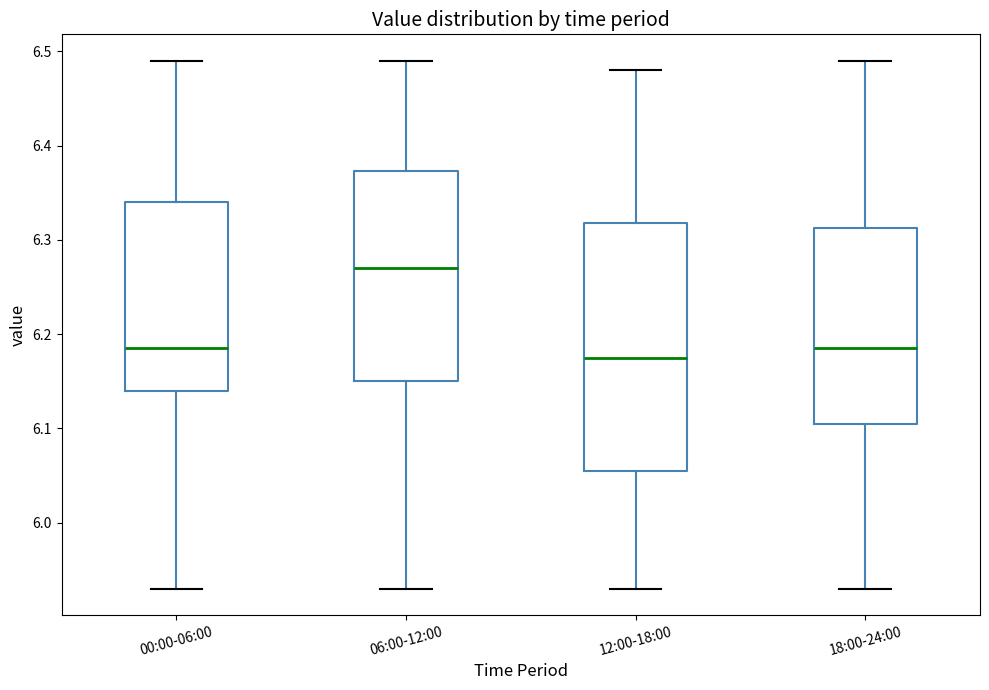

Where does the lower whisker of the box for 18:00-24:00 end on the y-axis? The values are not printed on the chart, so give them approximately, as read against the axis.

5.93